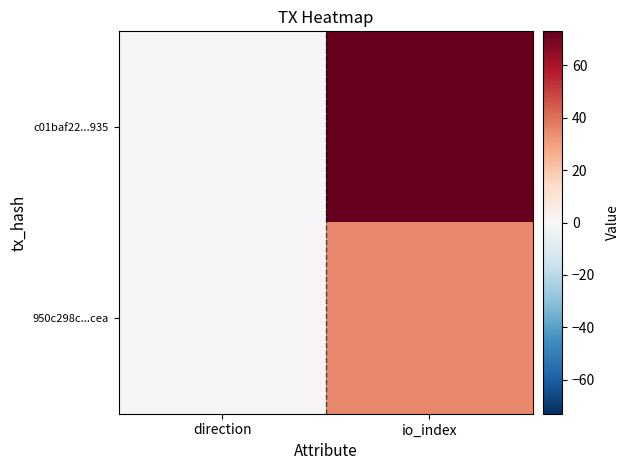

Between io_index and direction, which is larger?

io_index